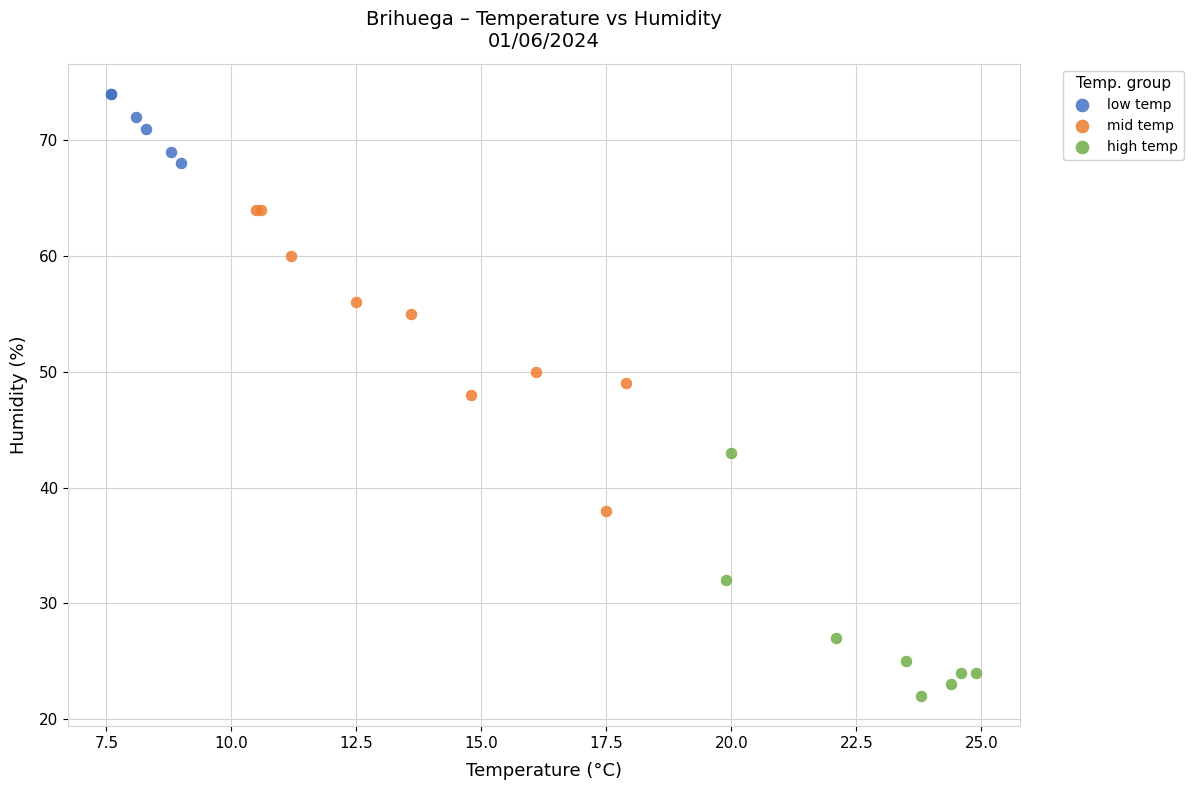

Which series contains the highest Y value?

low temp